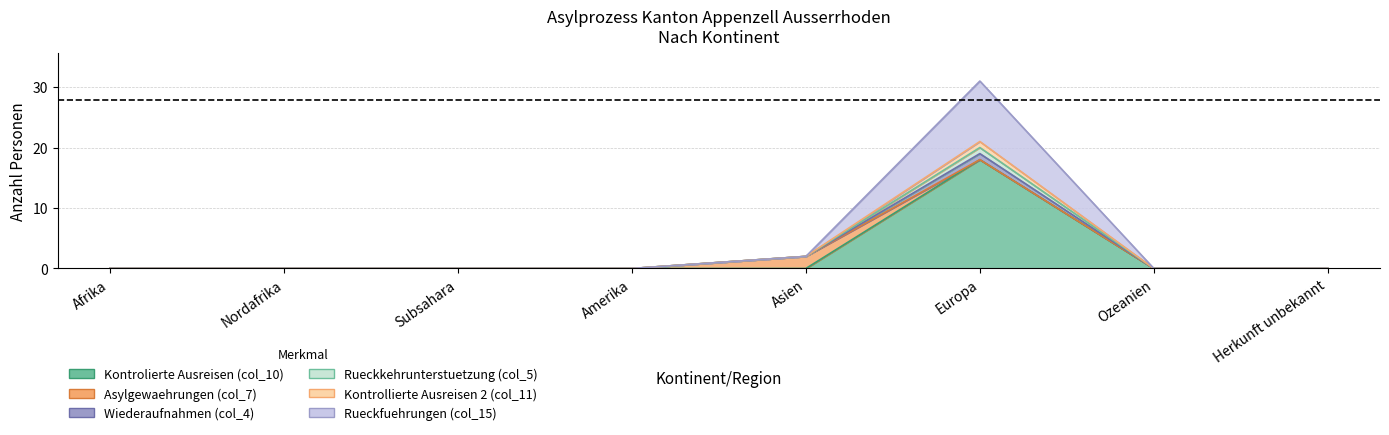

Rank the categories by Kontrolierte Ausreisen (col_10) value from highest to lowest.

Europa, Afrika, Nordafrika, Subsahara, Amerika, Asien, Ozeanien, Herkunft unbekannt